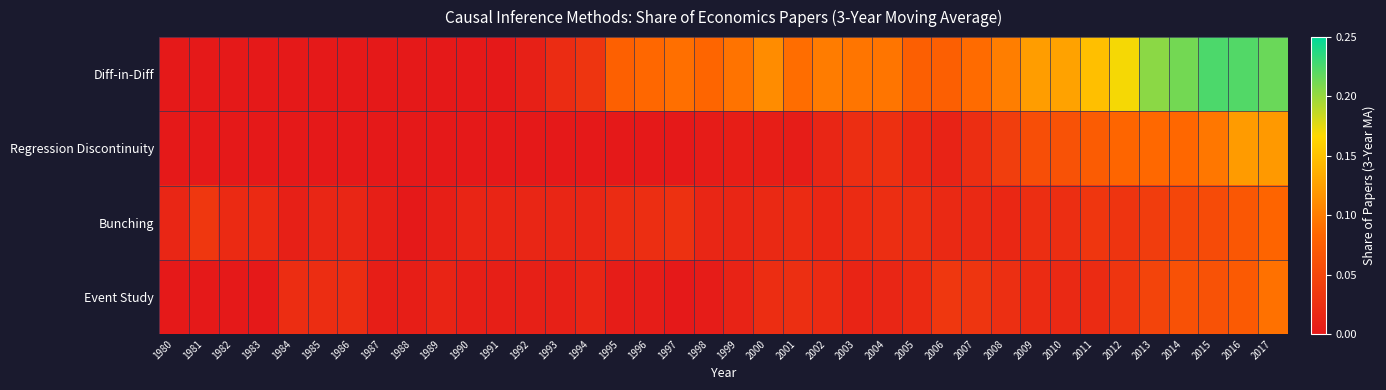

At how many categories does at least one series exceed 0?

38